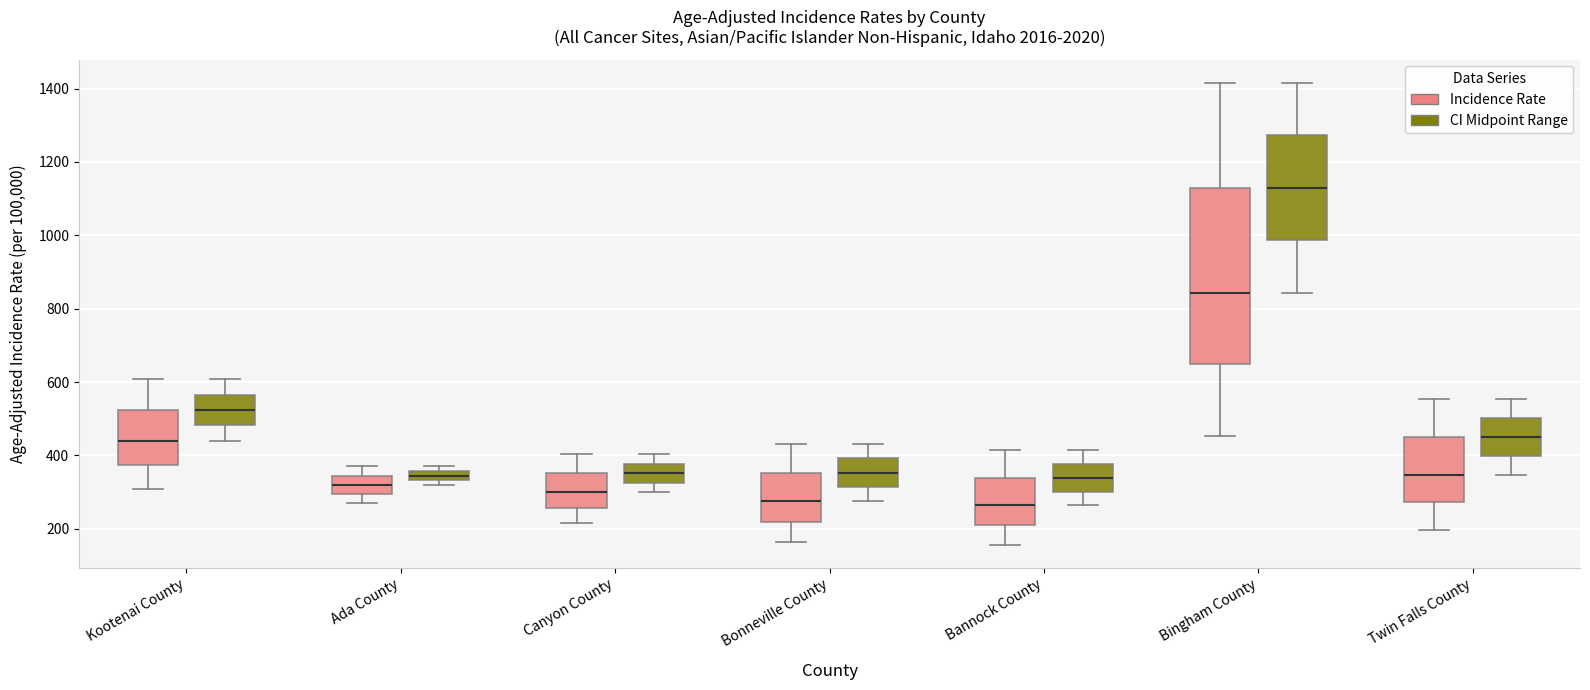

Comparing the boxes themselves (not the whiskers), which one is the tallest?

Bingham County (Incidence Rate)